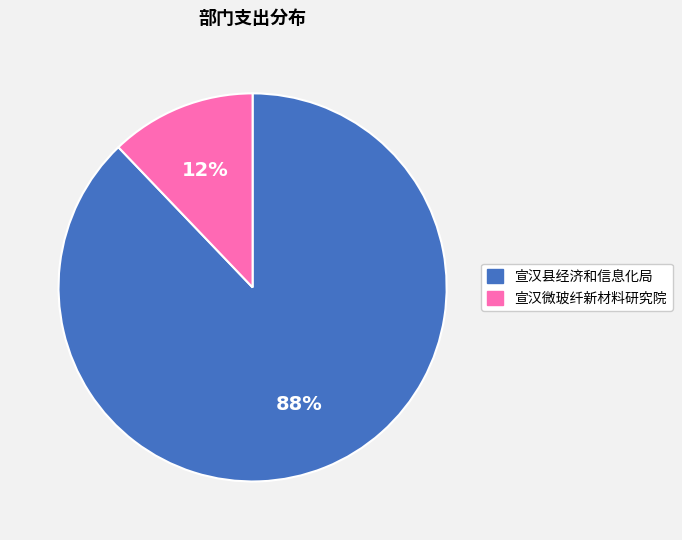

To the nearest percent, what portion does 宣汉县经济和信息化局 represent?

88%